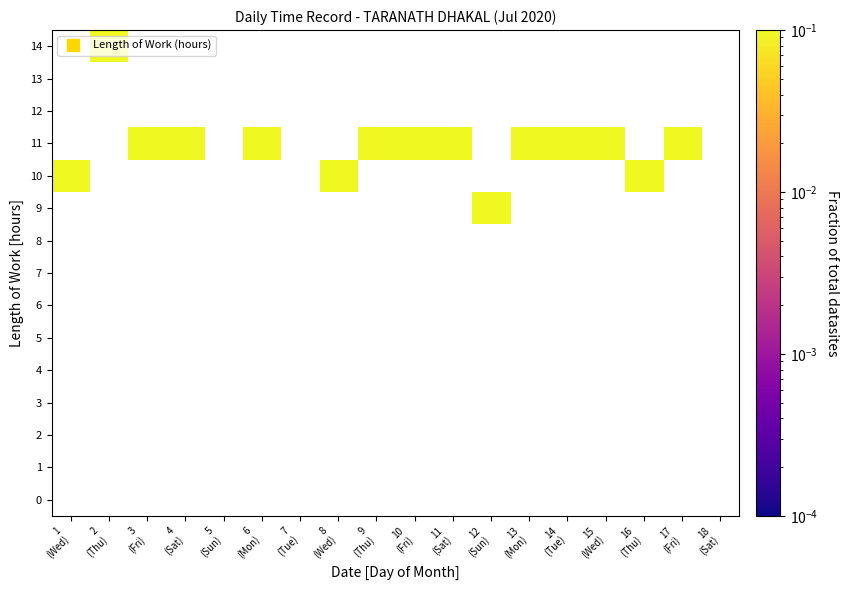

List the labels in order of 2 value, smallest first.

1 (Wed), 2 (Thu), 3 (Fri), 4 (Sat), 5 (Sun), 6 (Mon), 7 (Tue), 8 (Wed), 9 (Thu), 10 (Fri), 11 (Sat), 12 (Sun), 13 (Mon), 14 (Tue), 15 (Wed), 16 (Thu), 17 (Fri), 18 (Sat)